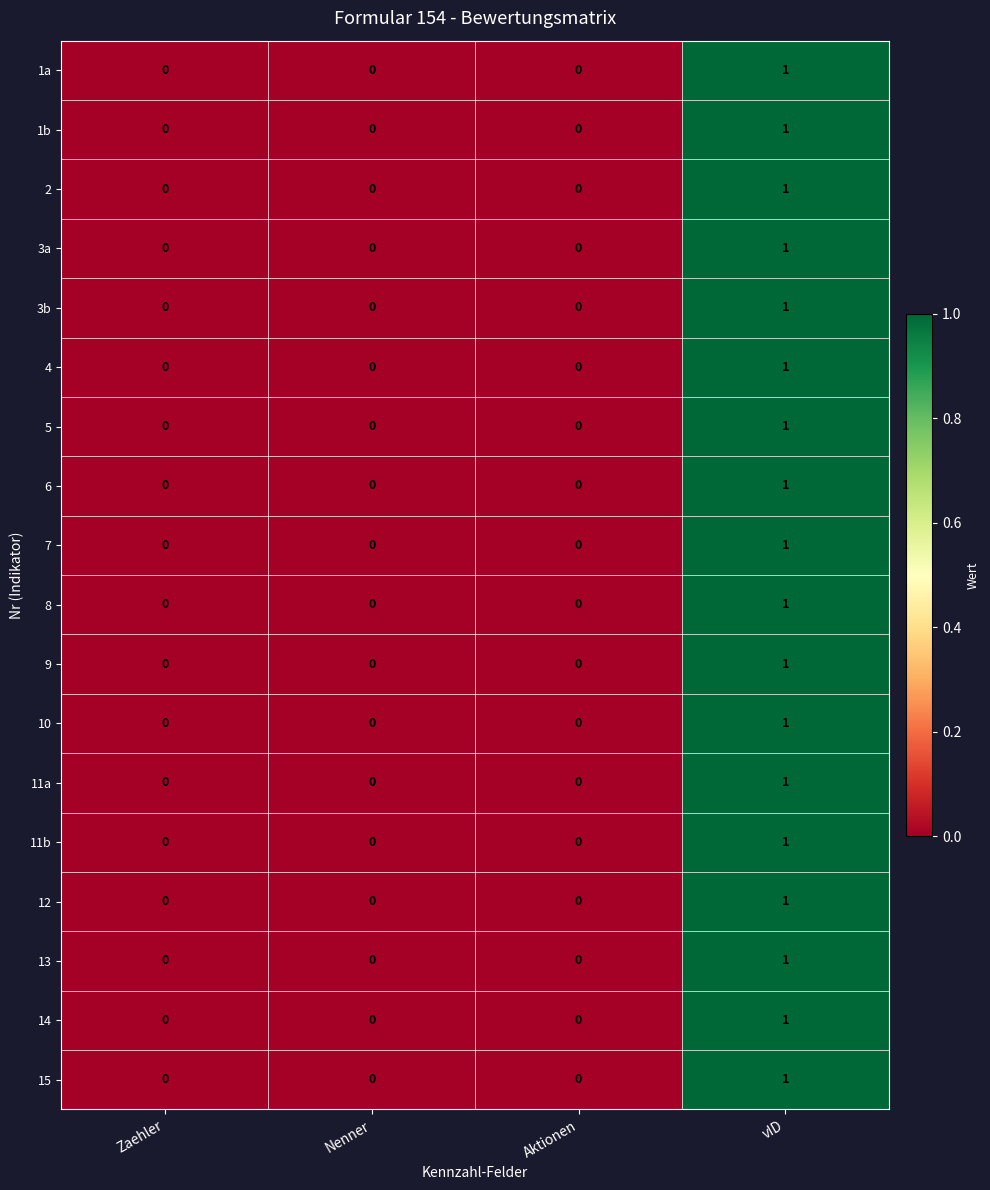

Is it true that 11a equals 0 at Nenner?

True